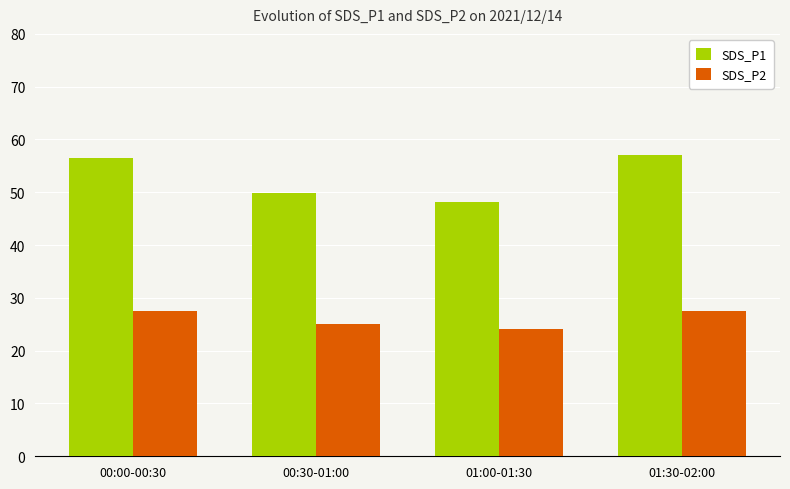

How many bars are there in each group?

2